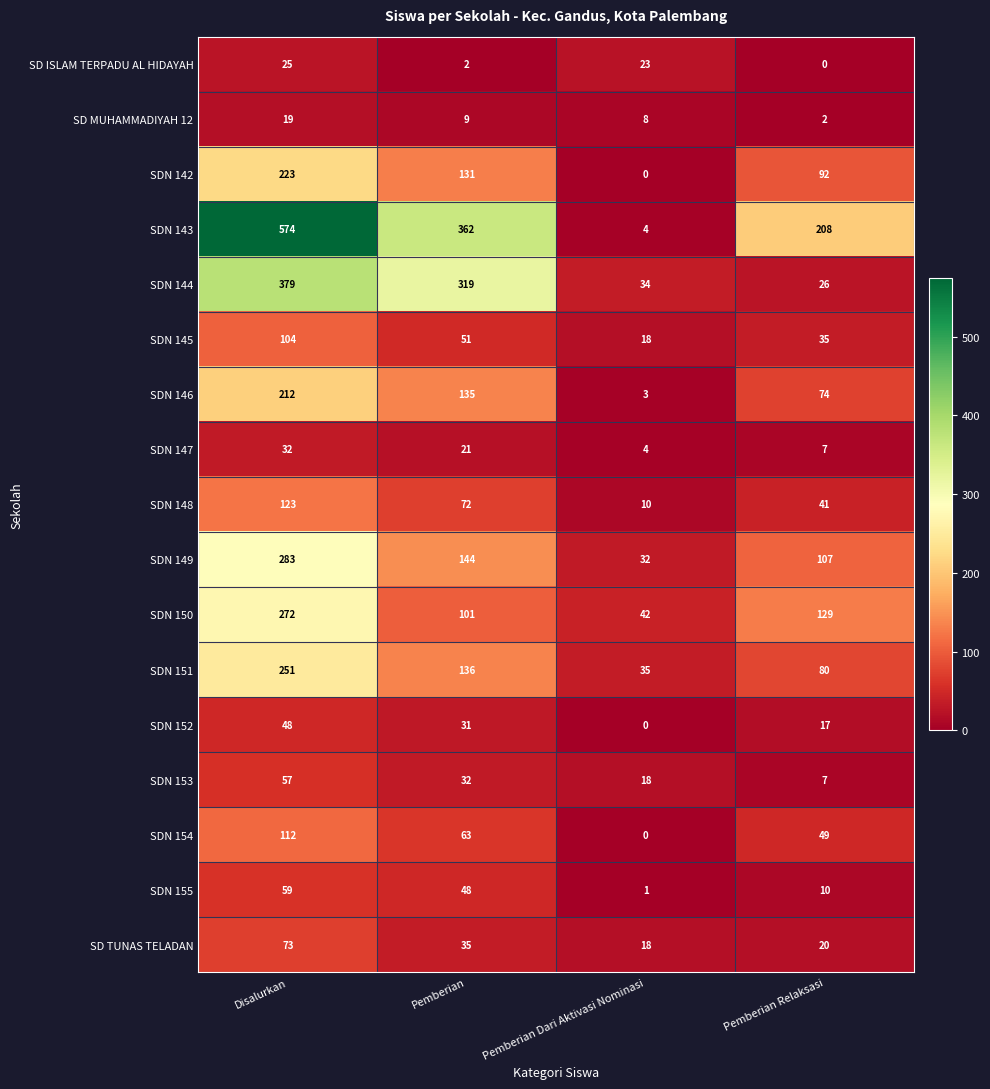

Rank the series by their maximum value, from highest to lowest.

SDN 143, SDN 144, SDN 149, SDN 150, SDN 151, SDN 142, SDN 146, SDN 148, SDN 154, SDN 145, SD TUNAS TELADAN, SDN 155, SDN 153, SDN 152, SDN 147, SD ISLAM TERPADU AL HIDAYAH, SD MUHAMMADIYAH 12